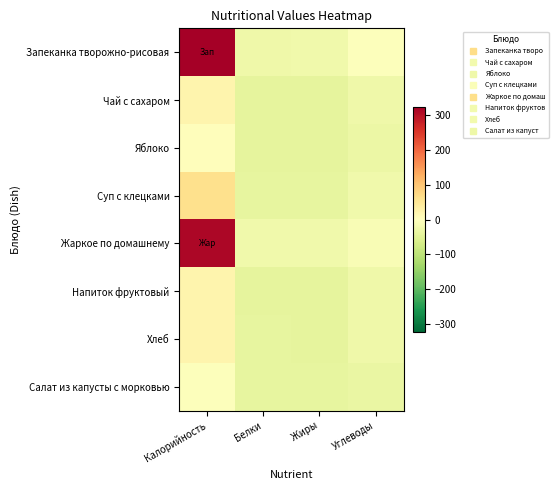

What is the smallest value displayed?

-40.9